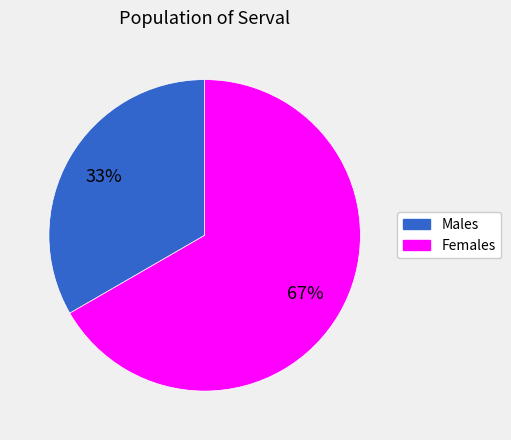

Is there a majority slice in this chart?

Yes